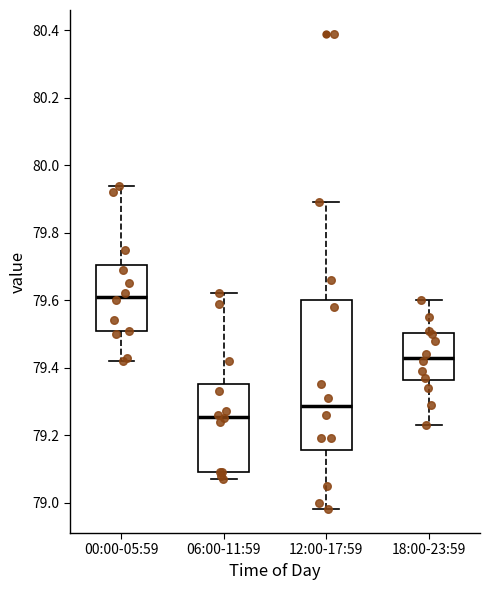

Which box's median line is the lowest?

06:00-11:59